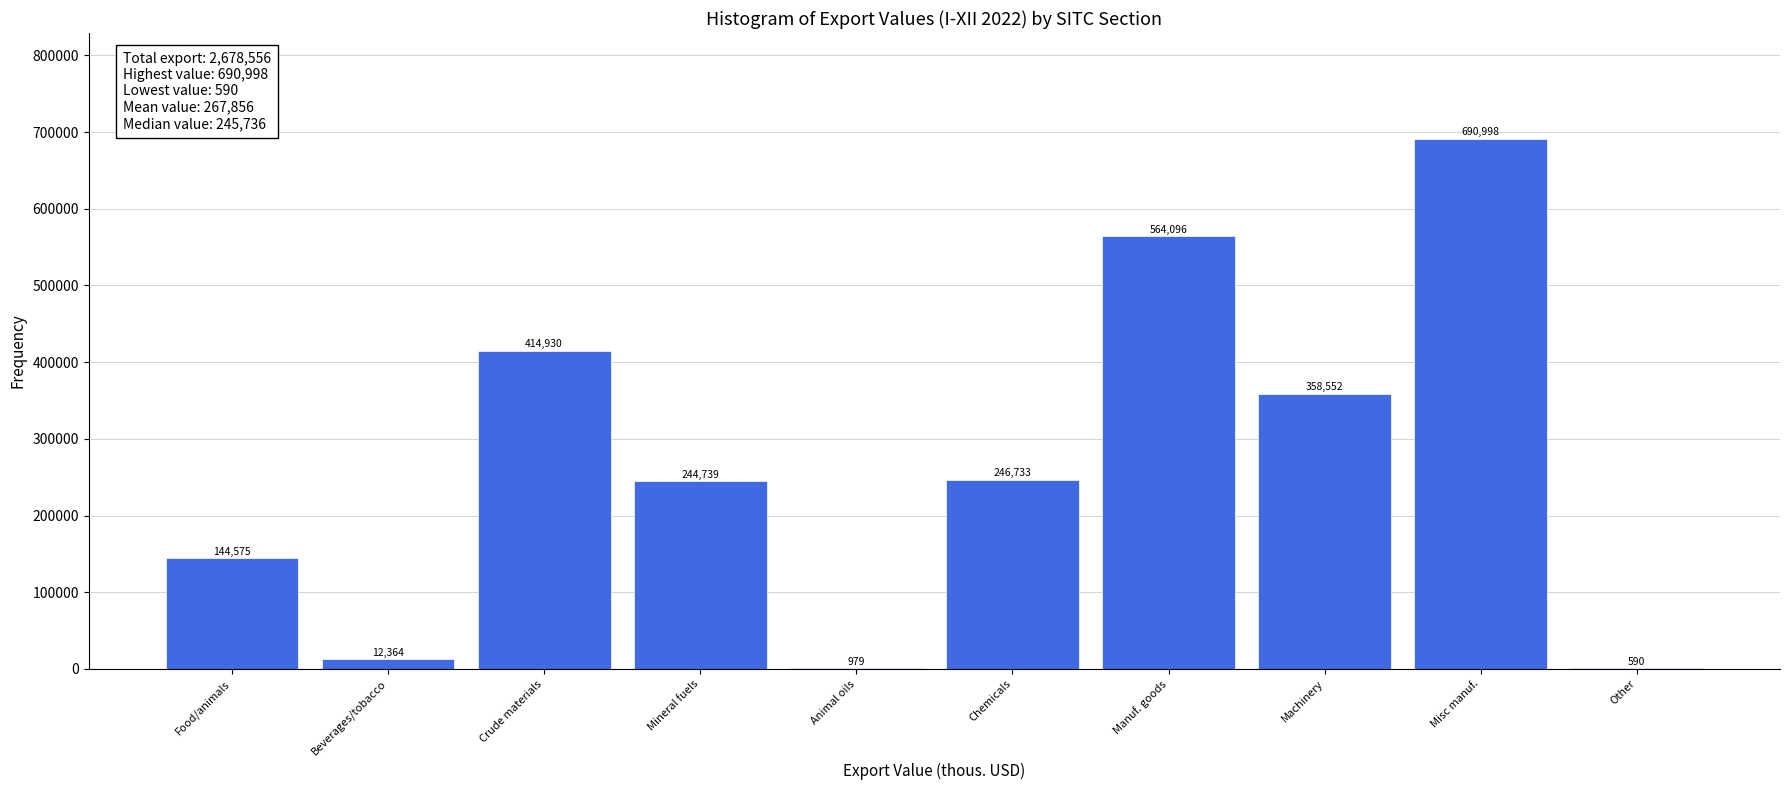

Reading left to right, transcribe all the data shown in this chart.

Food/animals=144575	Beverages/tobacco=12364	Crude materials=414930	Mineral fuels=244739	Animal oils=979	Chemicals=246733	Manuf. goods=564096	Machinery=358552	Misc manuf.=690998	Other=590